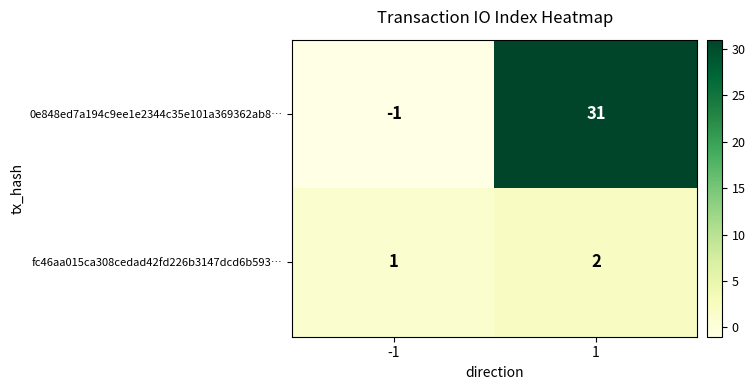

Reading left to right, extract all data points from this chart.

0e848ed7a194c9ee1e2344c35e101a369362ab8…: -1	31
fc46aa015ca308cedad42fd226b3147dcd6b593…: 1	2